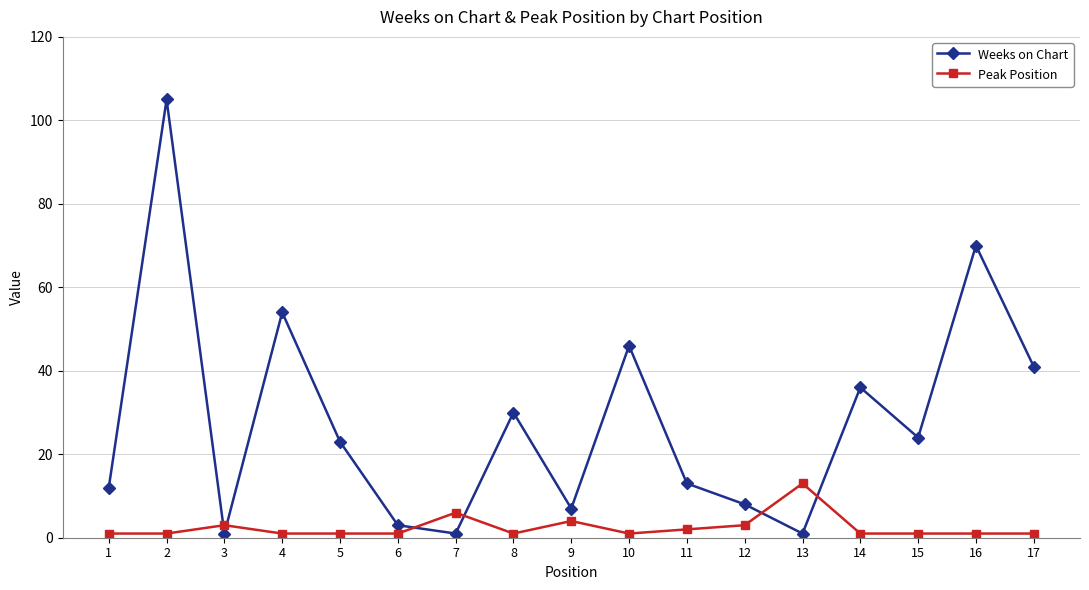

What is the sum of all Weeks on Chart values?

475